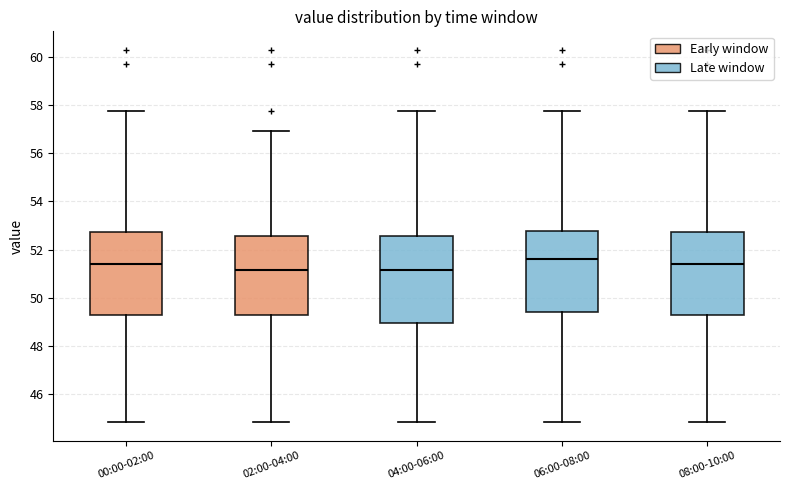

Reading left to right, transcribe this box plot: for each box, give where its median line is, the range the box spans, and where its two whiskers end, as read against the y-axis. The values are not printed on the chart, so give them approximately, as read against the axis.

00:00-02:00: median 51.4, box 49.2 to 52.8, whiskers 44.8 to 57.8
02:00-04:00: median 51.2, box 49.2 to 52.6, whiskers 44.8 to 57.0
04:00-06:00: median 51.2, box 49.0 to 52.6, whiskers 44.8 to 57.8
06:00-08:00: median 51.6, box 49.4 to 52.8, whiskers 44.8 to 57.8
08:00-10:00: median 51.4, box 49.2 to 52.8, whiskers 44.8 to 57.8